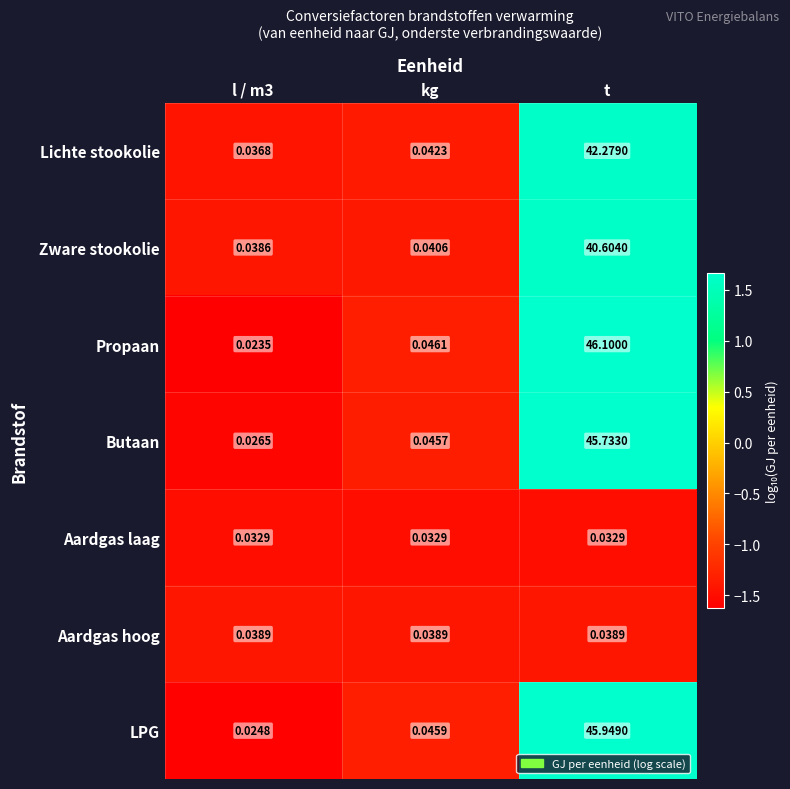

Where is Lichte stookolie nearest to the value 21?

kg